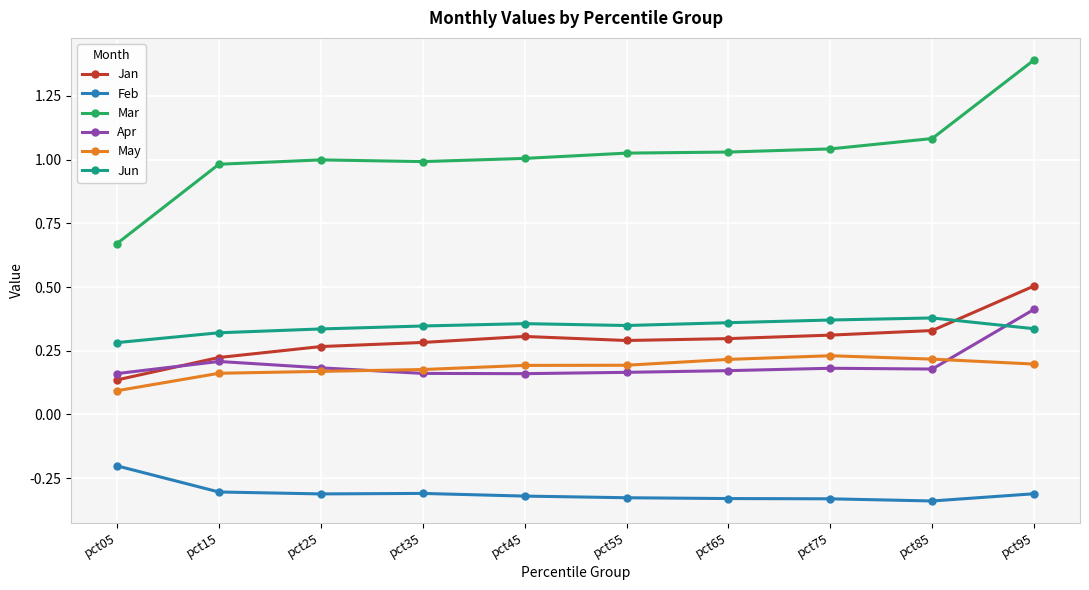

What is the greatest value displayed?

1.4